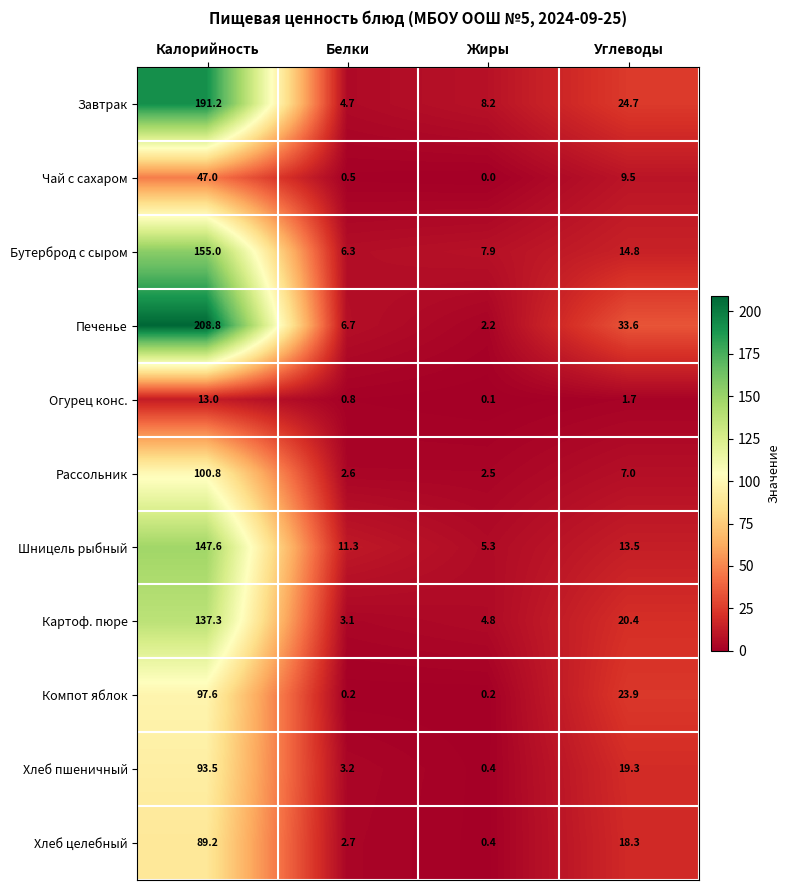

How many data points in Картоф. пюре are less than 20?

2